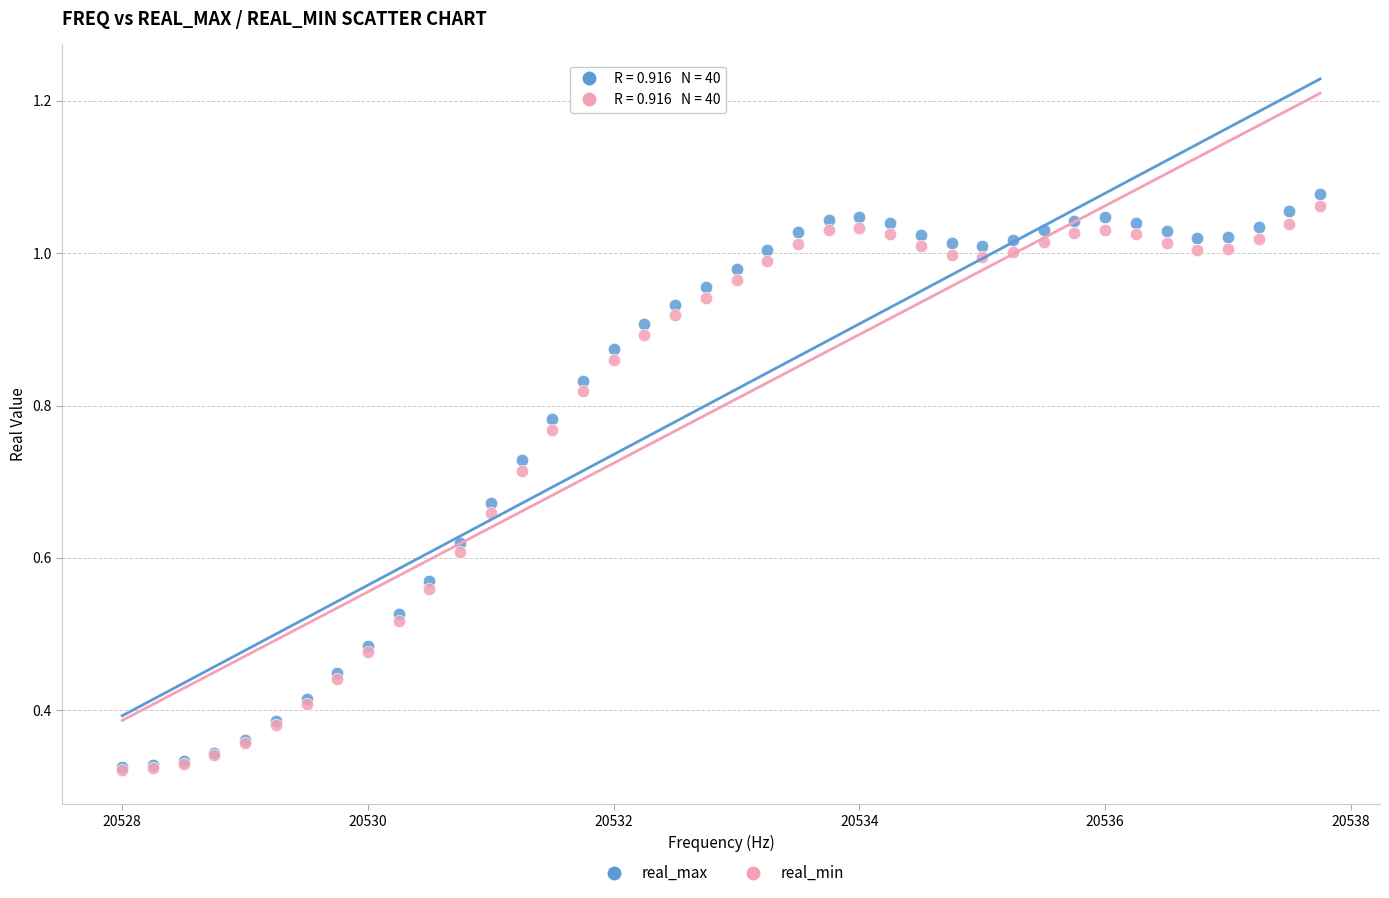

What are all the series names shown in the legend?

real_max, real_min